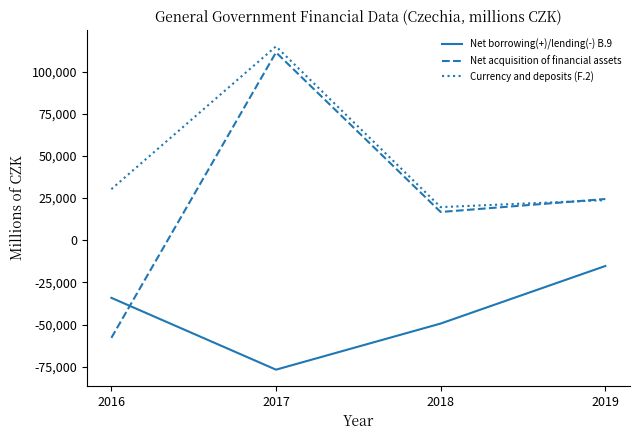

Where is Net borrowing(+)/lending(-) B.9 nearest to the value -46000?

2018